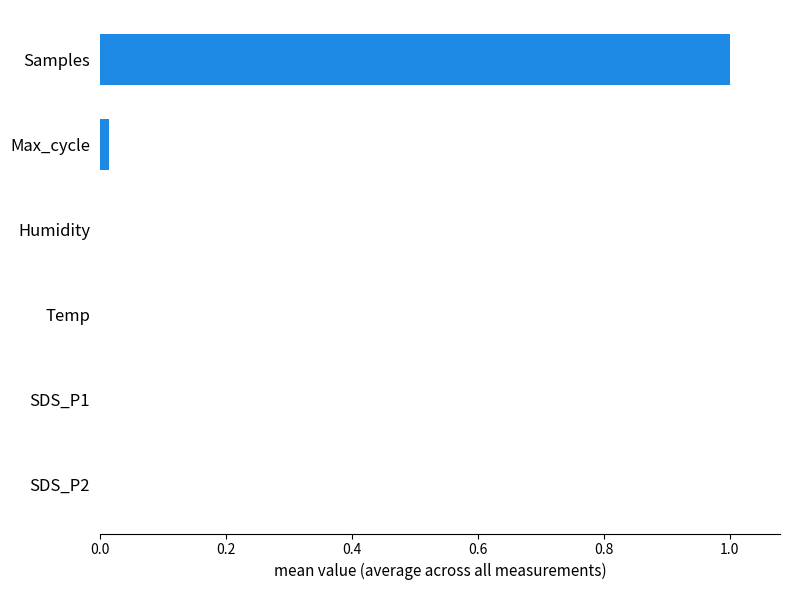

What is the sum of all values?

1.0